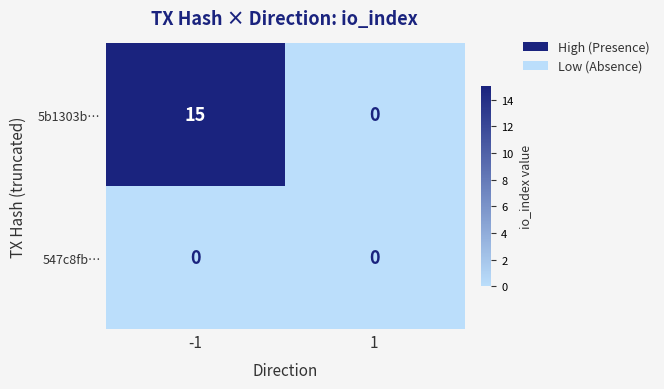

What is the greatest value displayed?

15